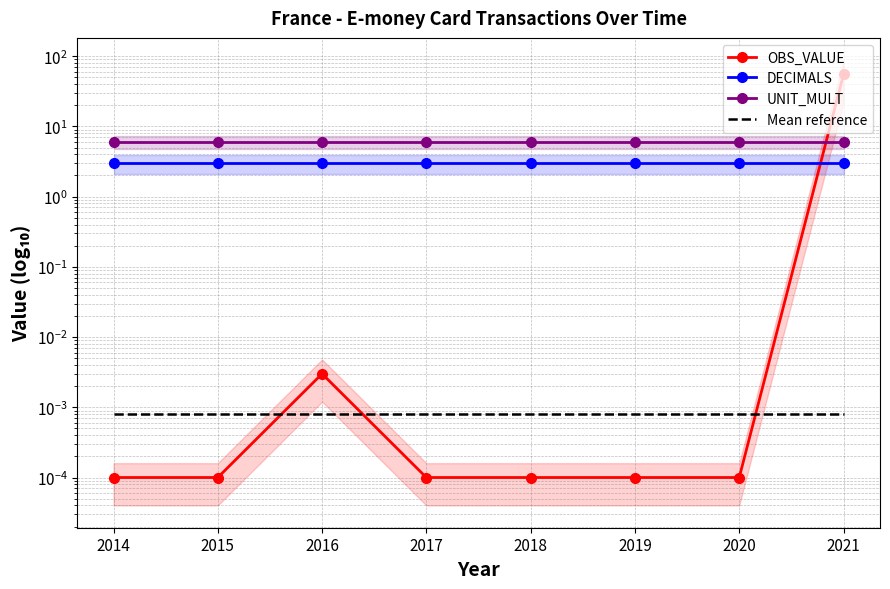

Is it true that OBS_VALUE equals 0.0 at 2014?

True